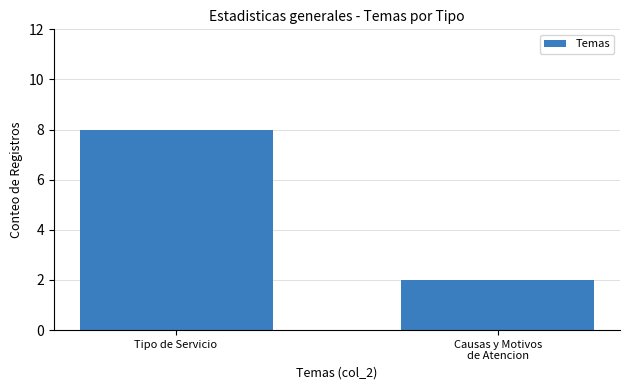

What is the minimum value shown in the chart?

2